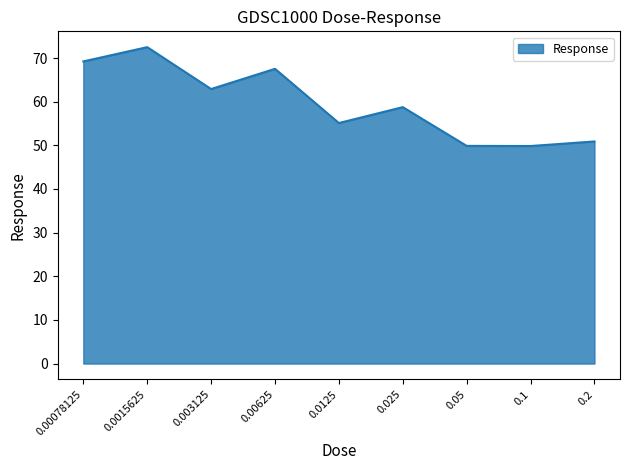

What is the difference between the values at 0.00625 and 0.0125?

12.4